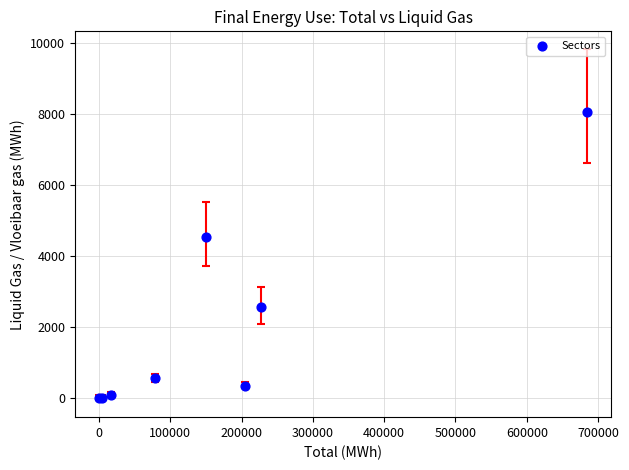

What Y value in the scatter plot is closest to 4027?

4530.1